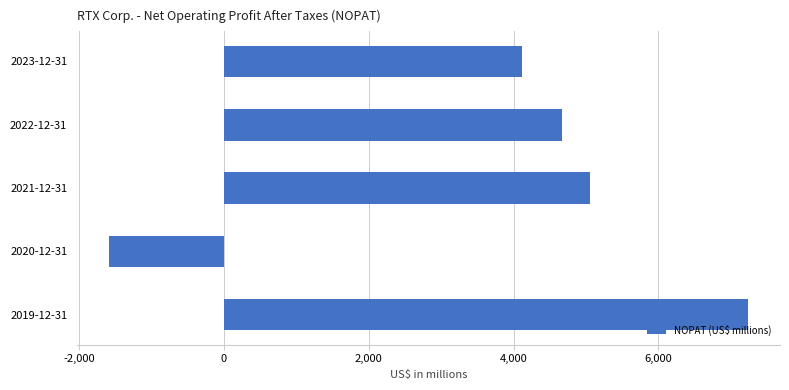

What is the smallest value displayed?

-1590